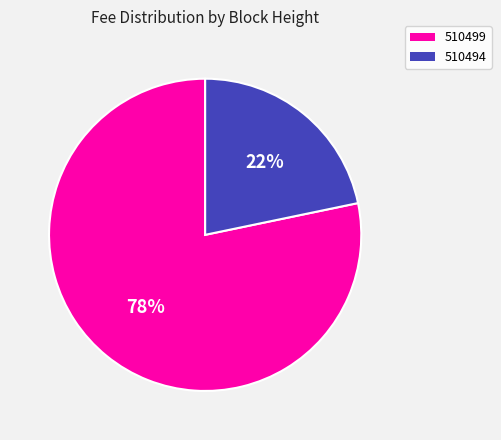

To the nearest percent, what is the average slice percentage?

50%